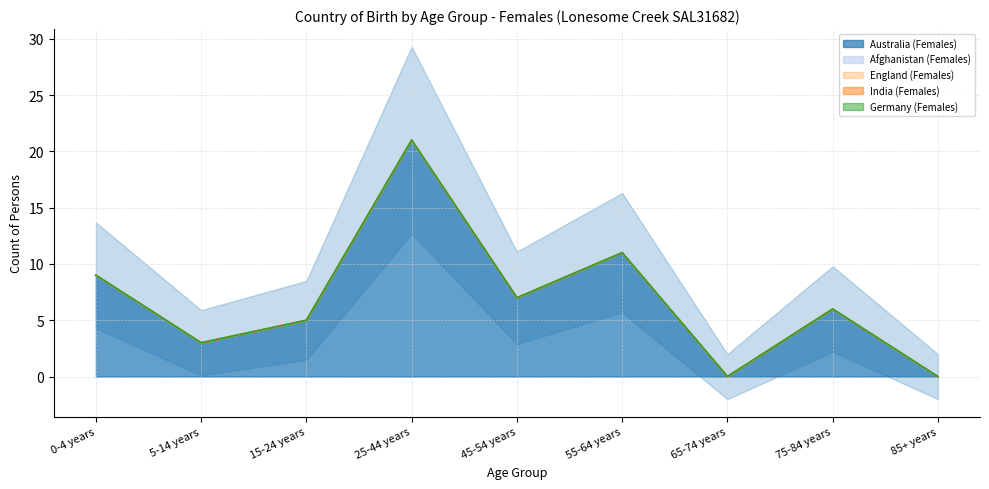

What is the difference between the second highest and second lowest values in the Australia (Females) series?

11